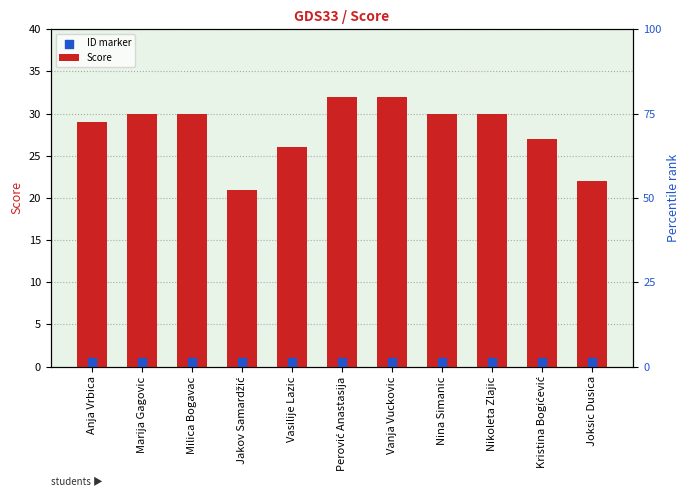

At how many categories does at least one series exceed 7?

11